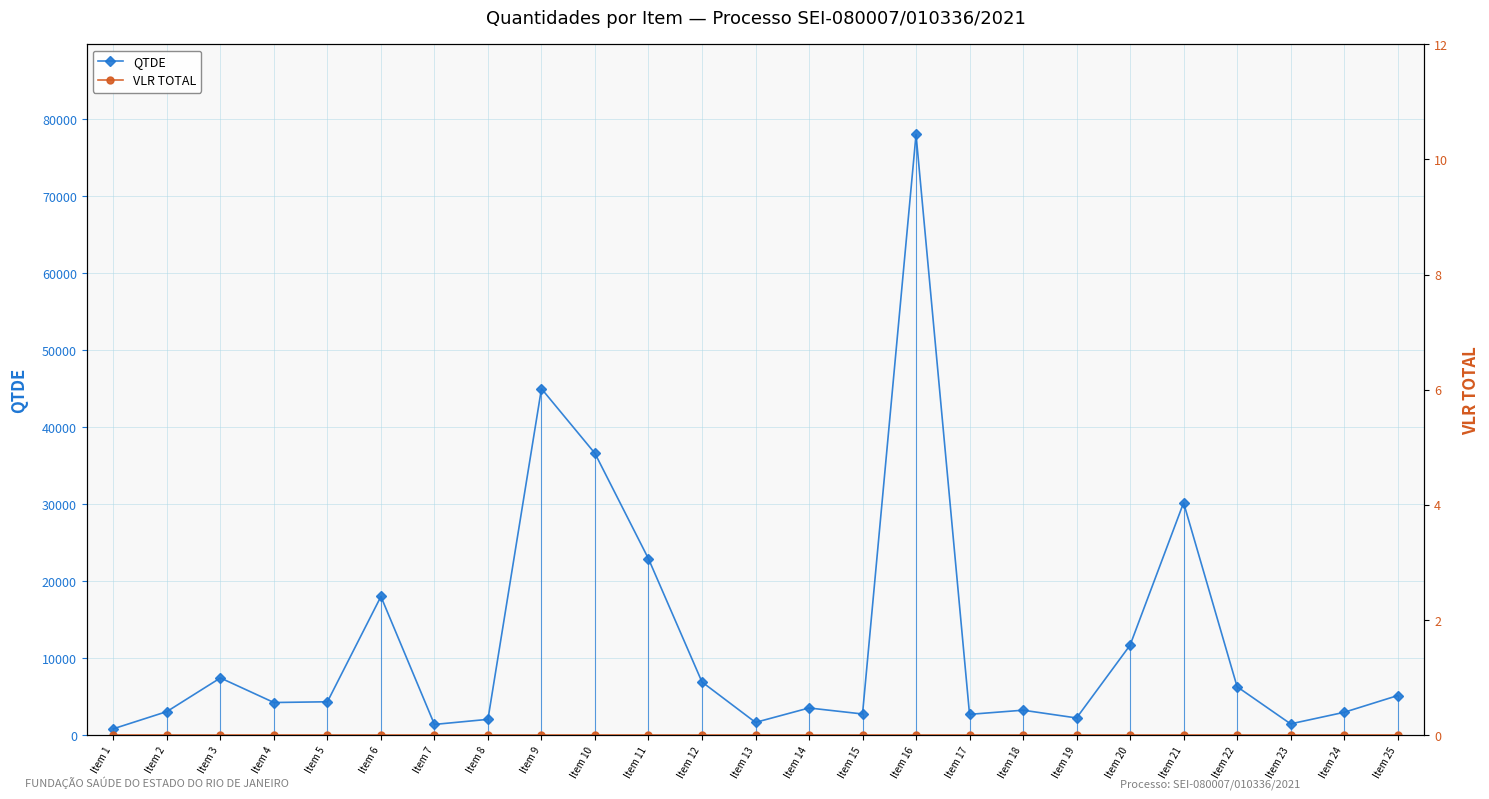

True or false: VLR TOTAL and QTDE intersect in this chart.

False